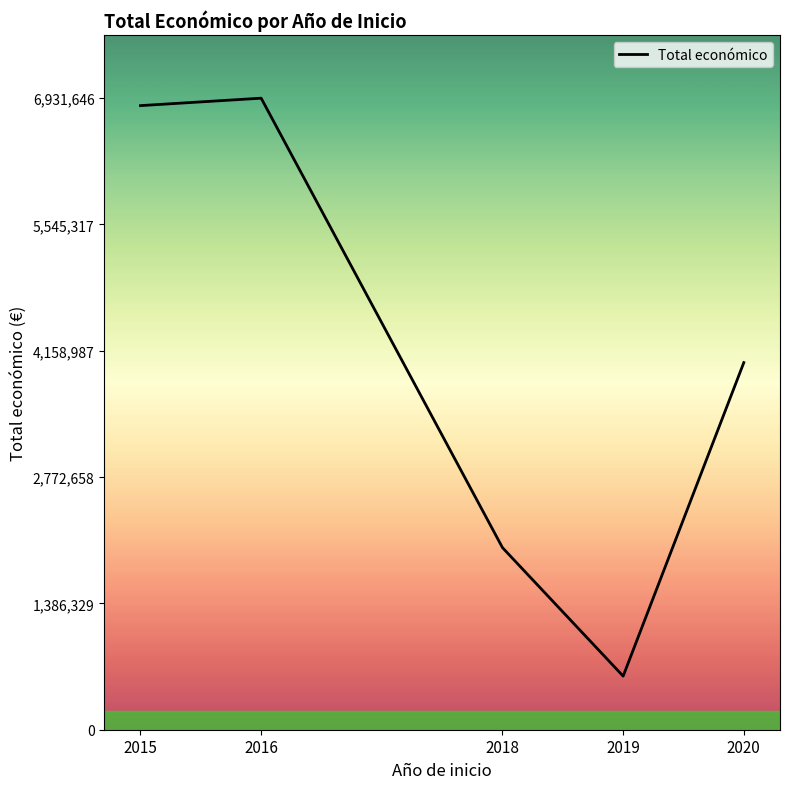

The value at 2019 is 886133.0. True or false?

False